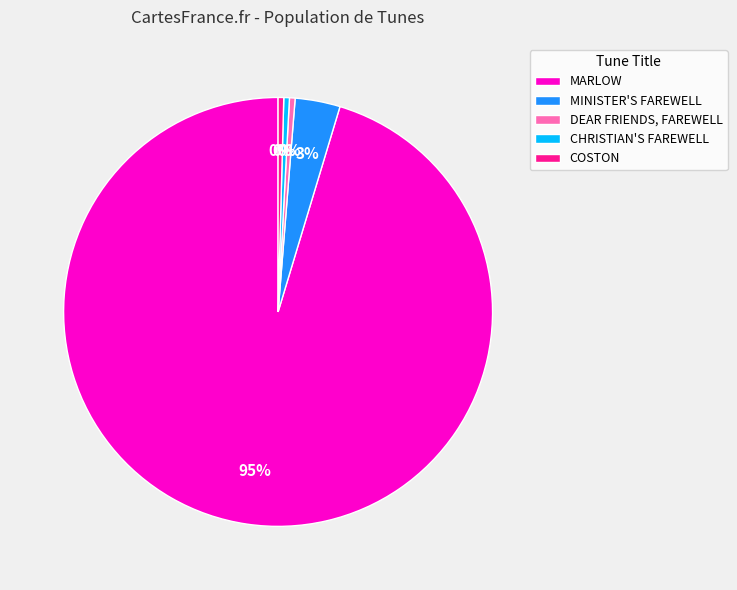

Does any single category account for the majority?

Yes